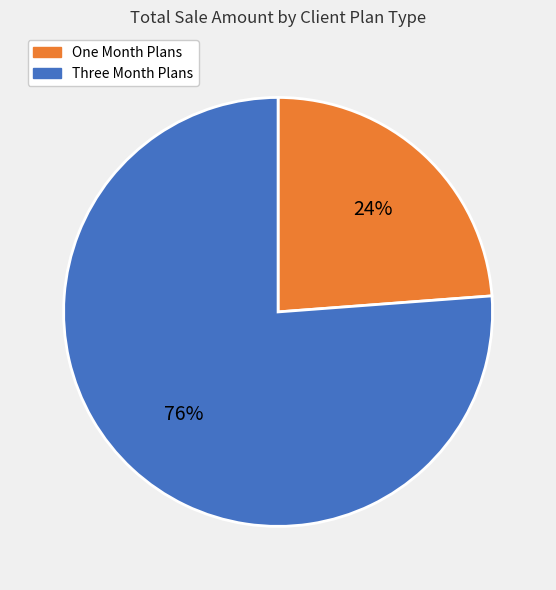

To the nearest percent, what is the average slice percentage?

50%